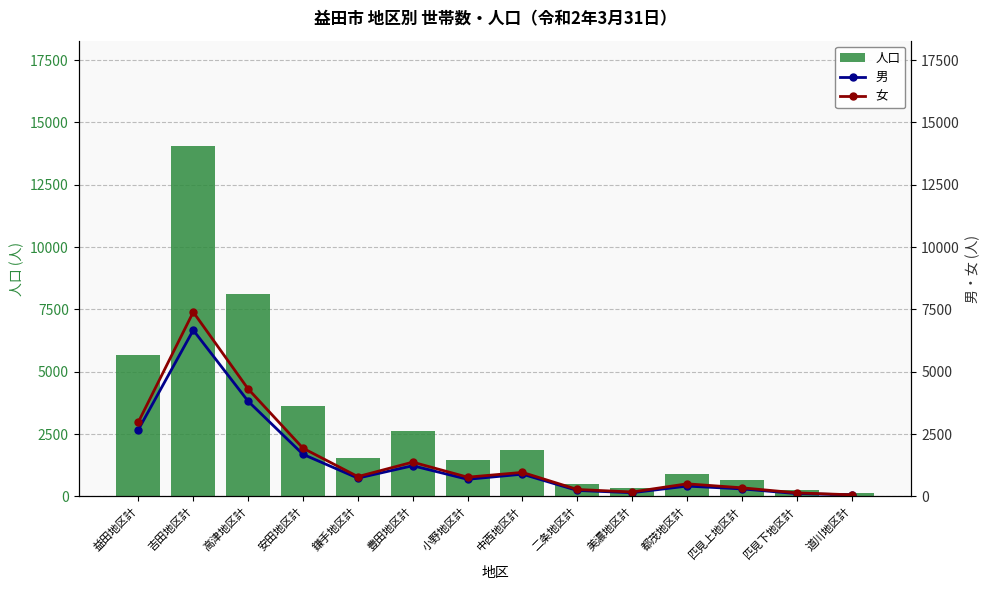

What are all the series names shown in the legend?

人口, 男, 女